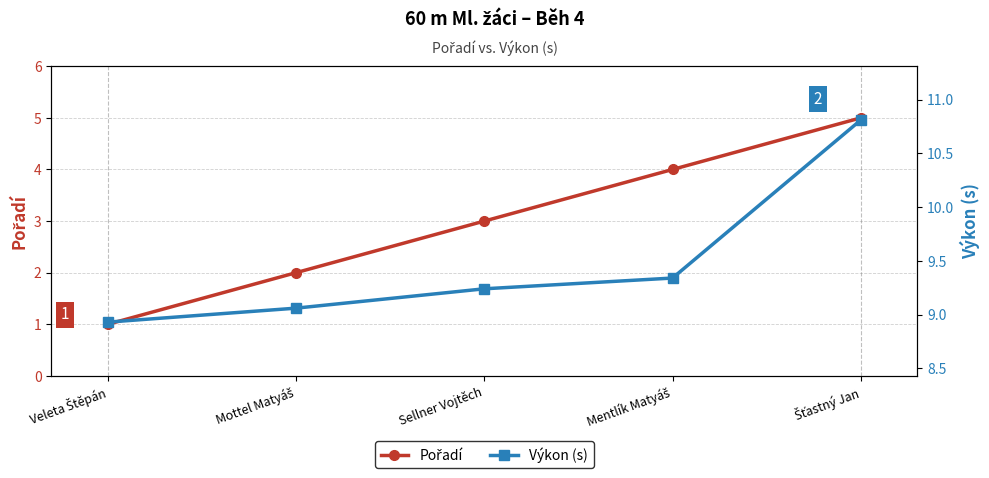

Which has a higher value, Šťastný Jan or Mentlík Matyáš?

Šťastný Jan